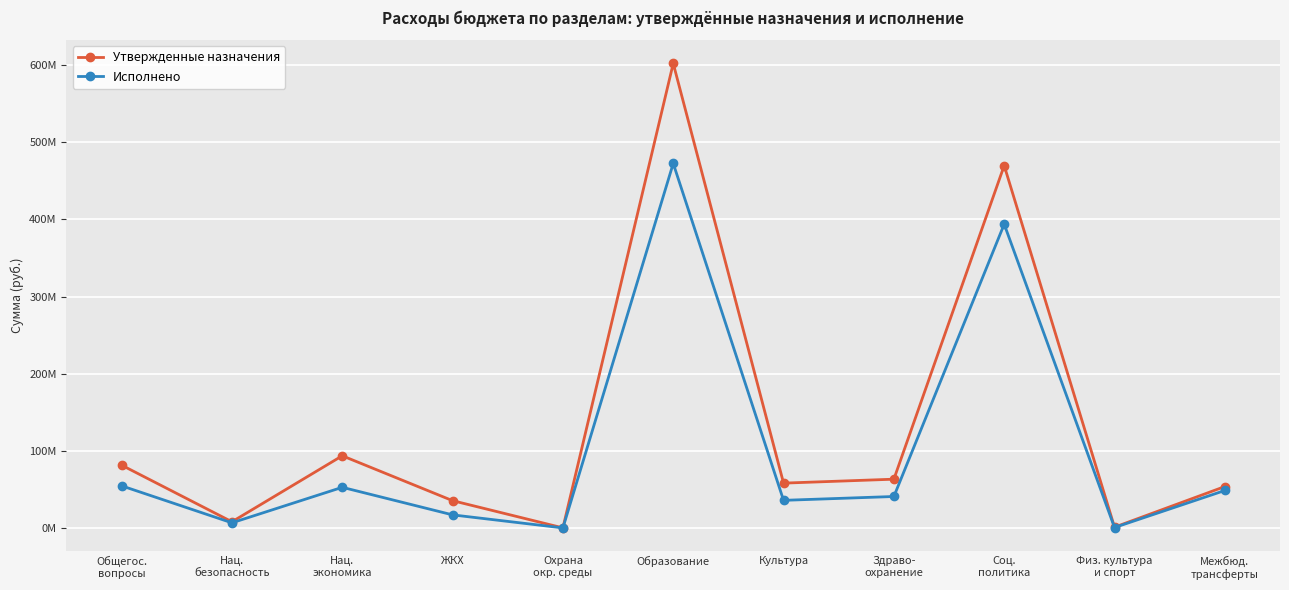

The value of Исполнено at Физ. культура
и спорт is 1293703.5. True or false?

False